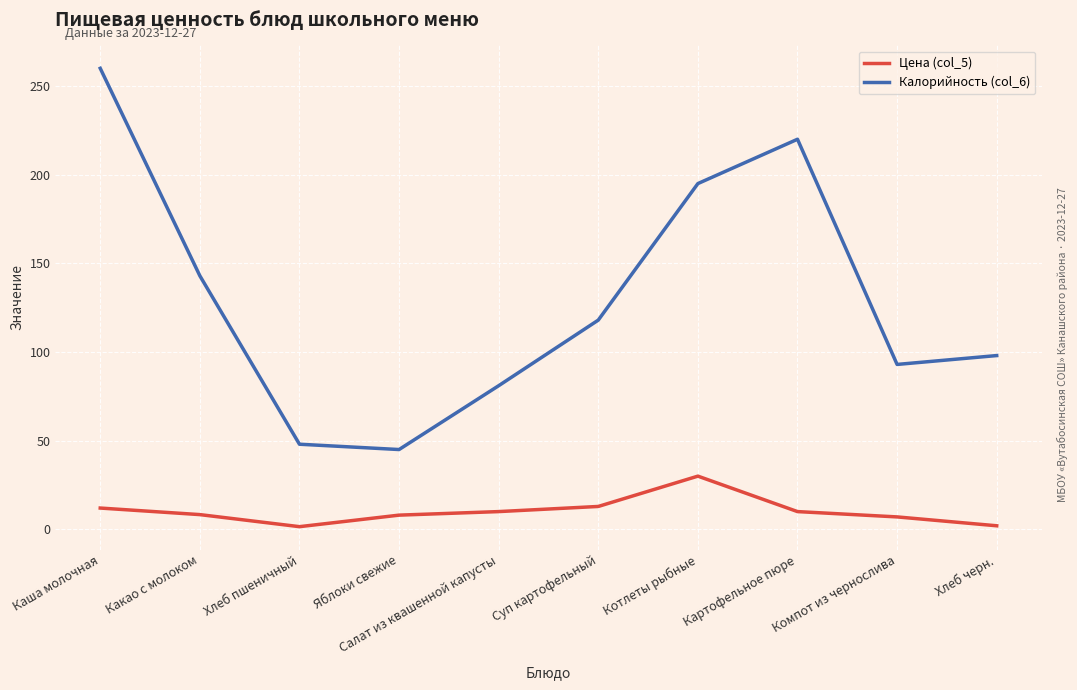

Rank the series at Салат из квашенной капусты from lowest to highest value.

Цена (col_5), Калорийность (col_6)